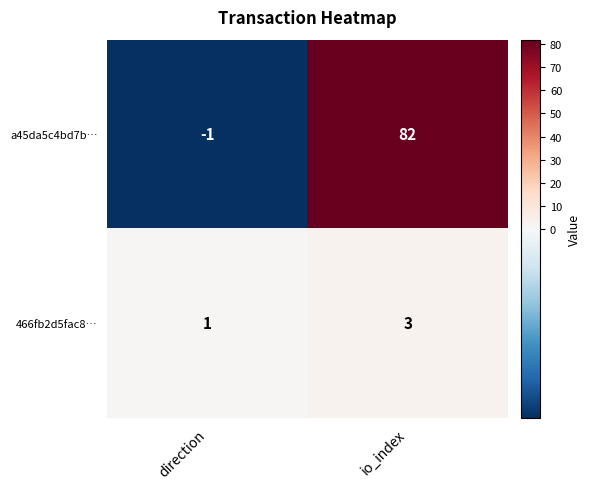

How many categories are shown in the chart?

2